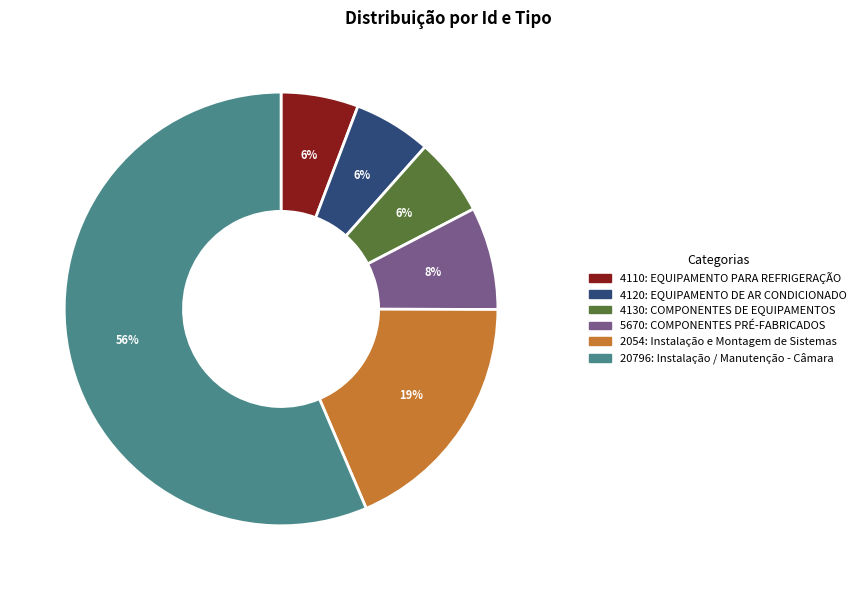

Combined, do 4110: EQUIPAMENTO PARA REFRIGERAÇÃO and 20796: Instalação / Manutenção - Câmara account for over 50%?

Yes